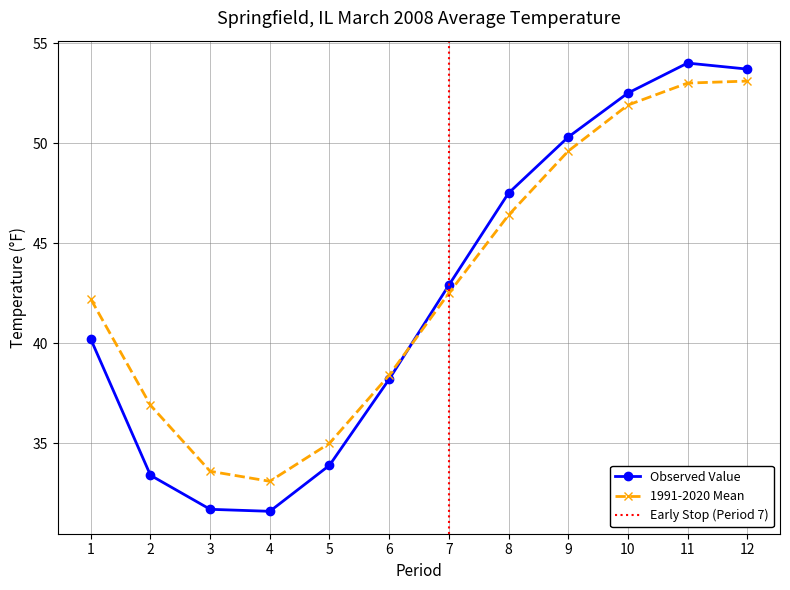

What is the lowest value of the 1991-2020 Mean series?

33.1